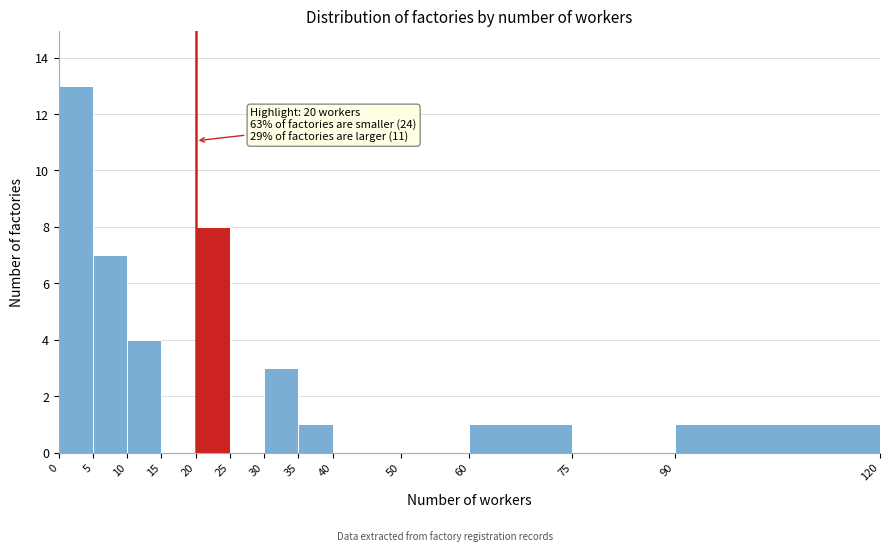

Over which range of the x-axis is the bar tallest?

0 to 5